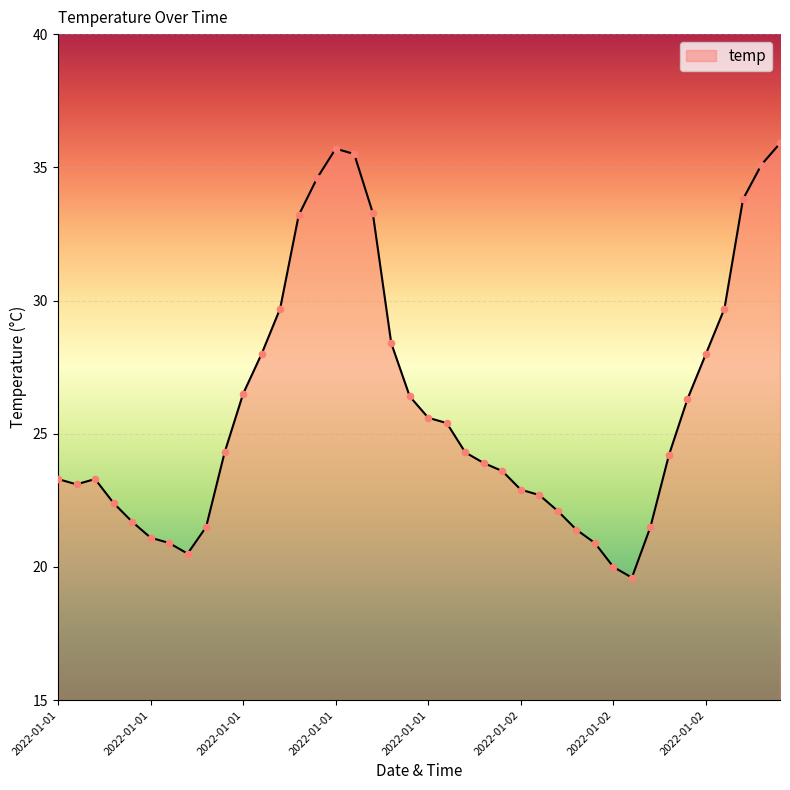

What is the difference between the maximum and minimum values?

16.3